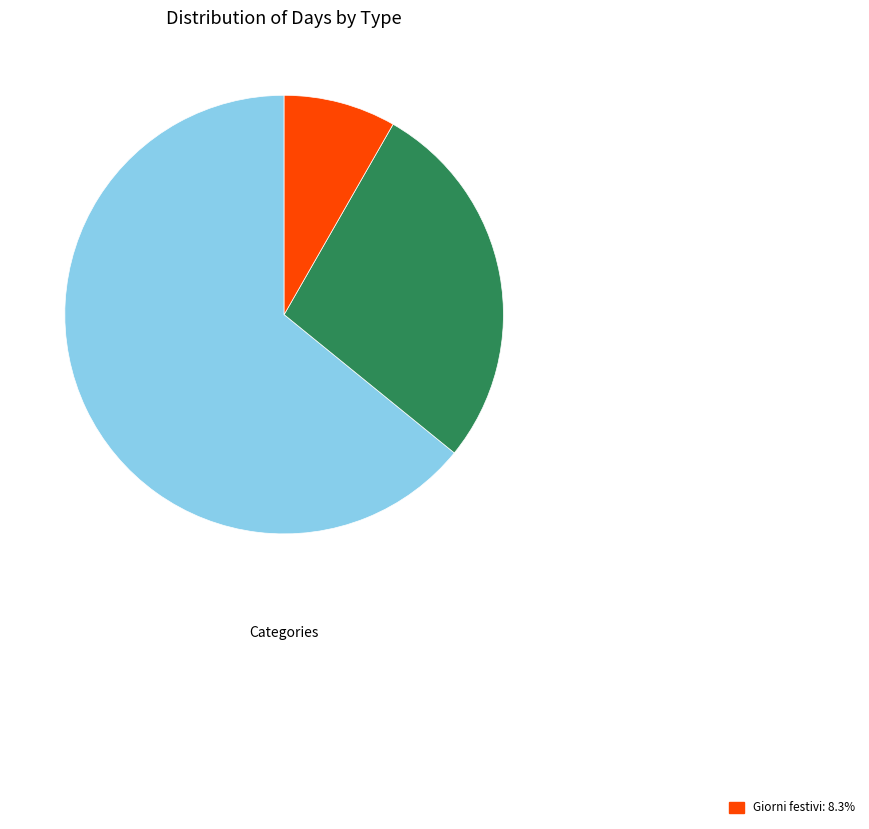

Is there a majority slice in this chart?

Yes